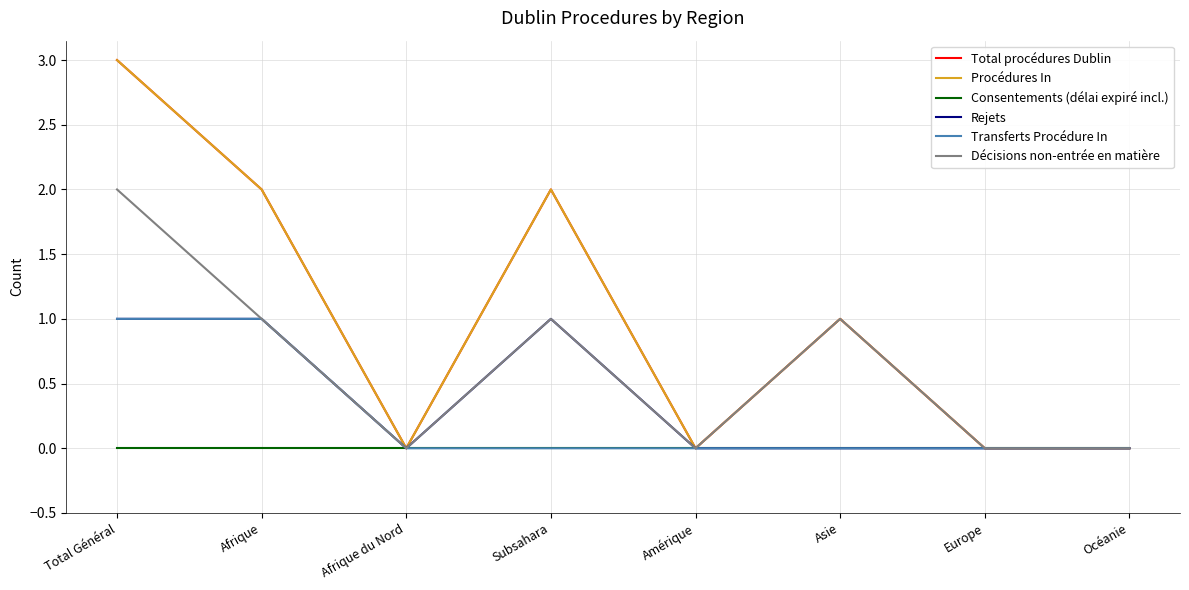

Does the chart have visible grid lines?

Yes